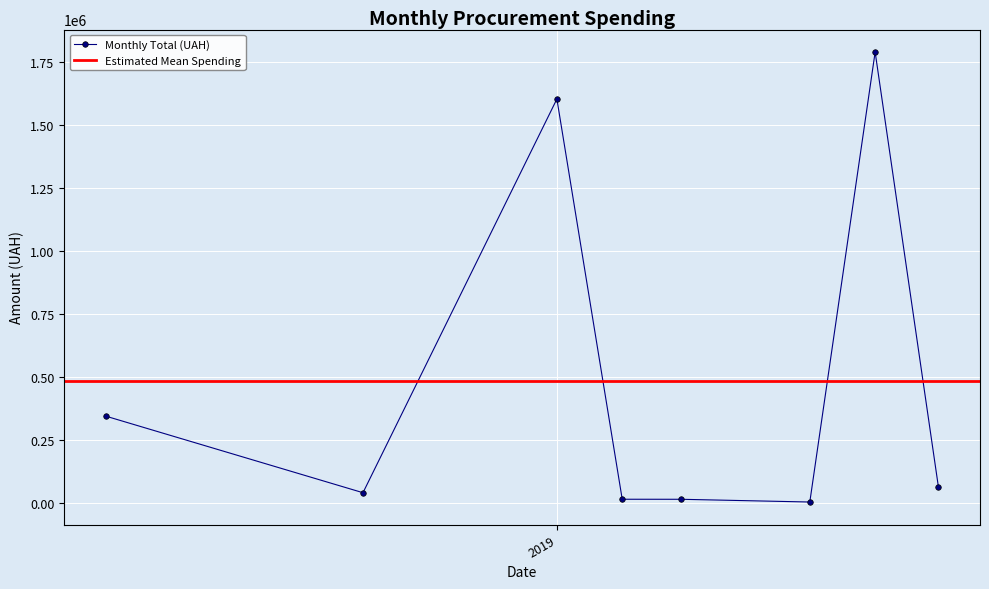

What is the highest value of the Monthly Total (UAH) series?

1788025.5